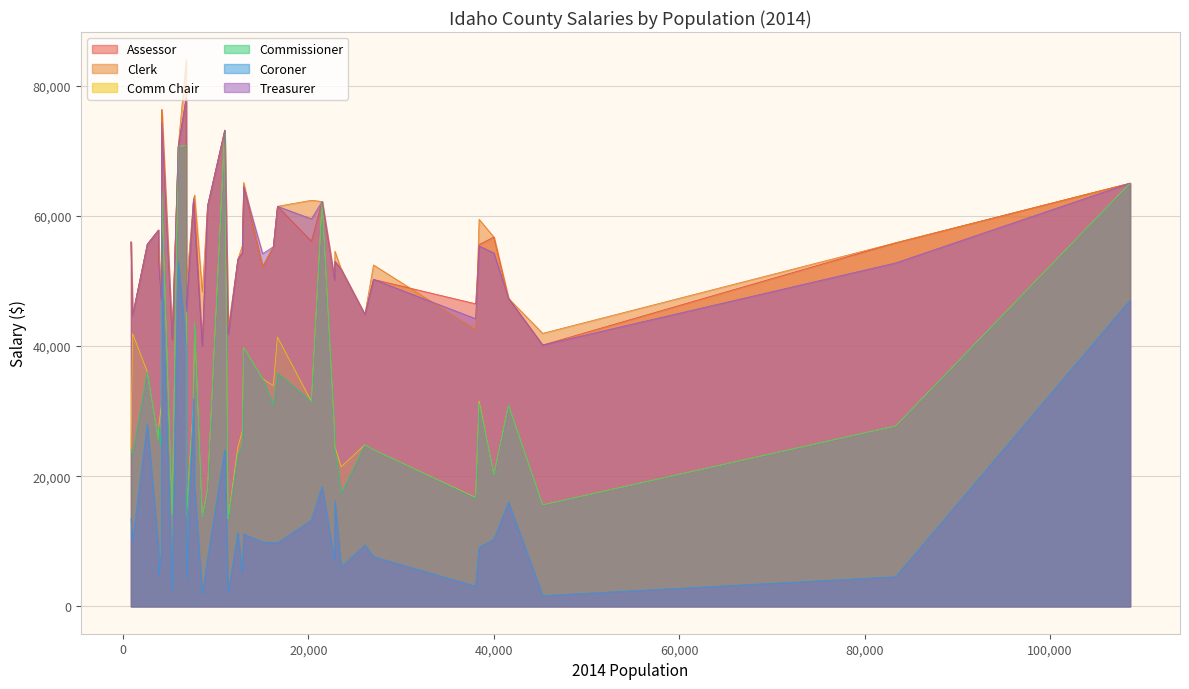

Which has a higher value, Blaine or Boundary?

Boundary